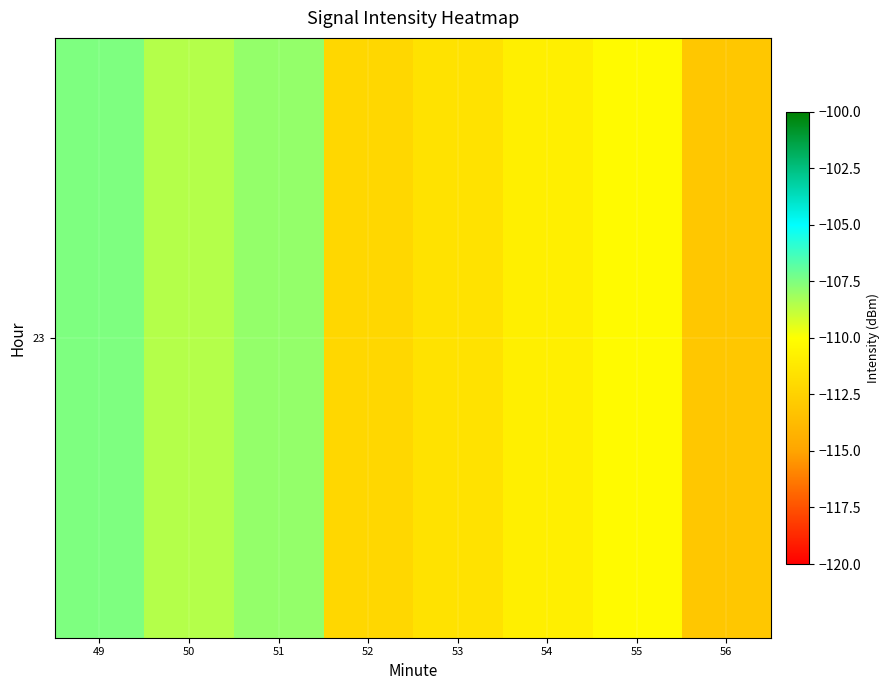

What is the approximate value at 56?

-113.1